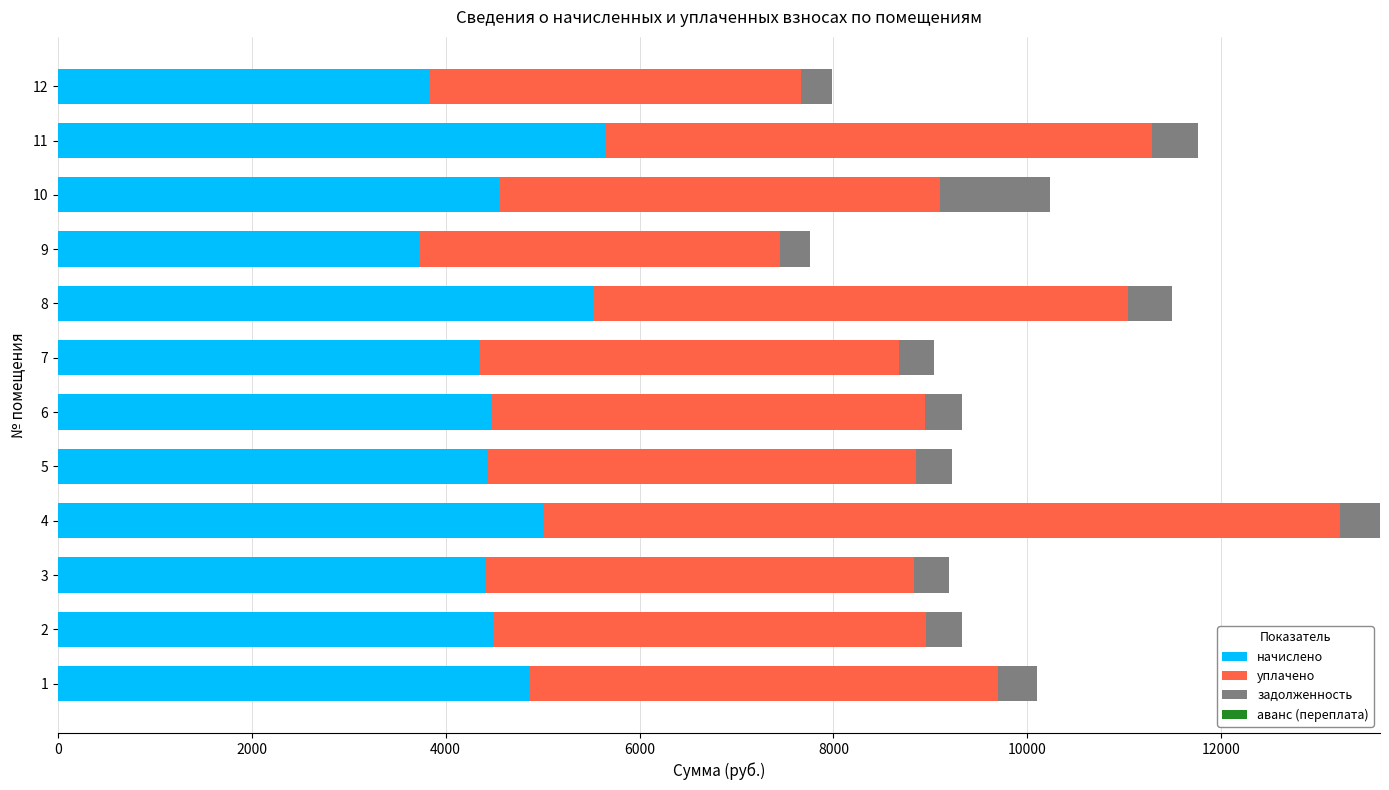

What is the difference between the second highest and second lowest values in the начислено series?

1689.2